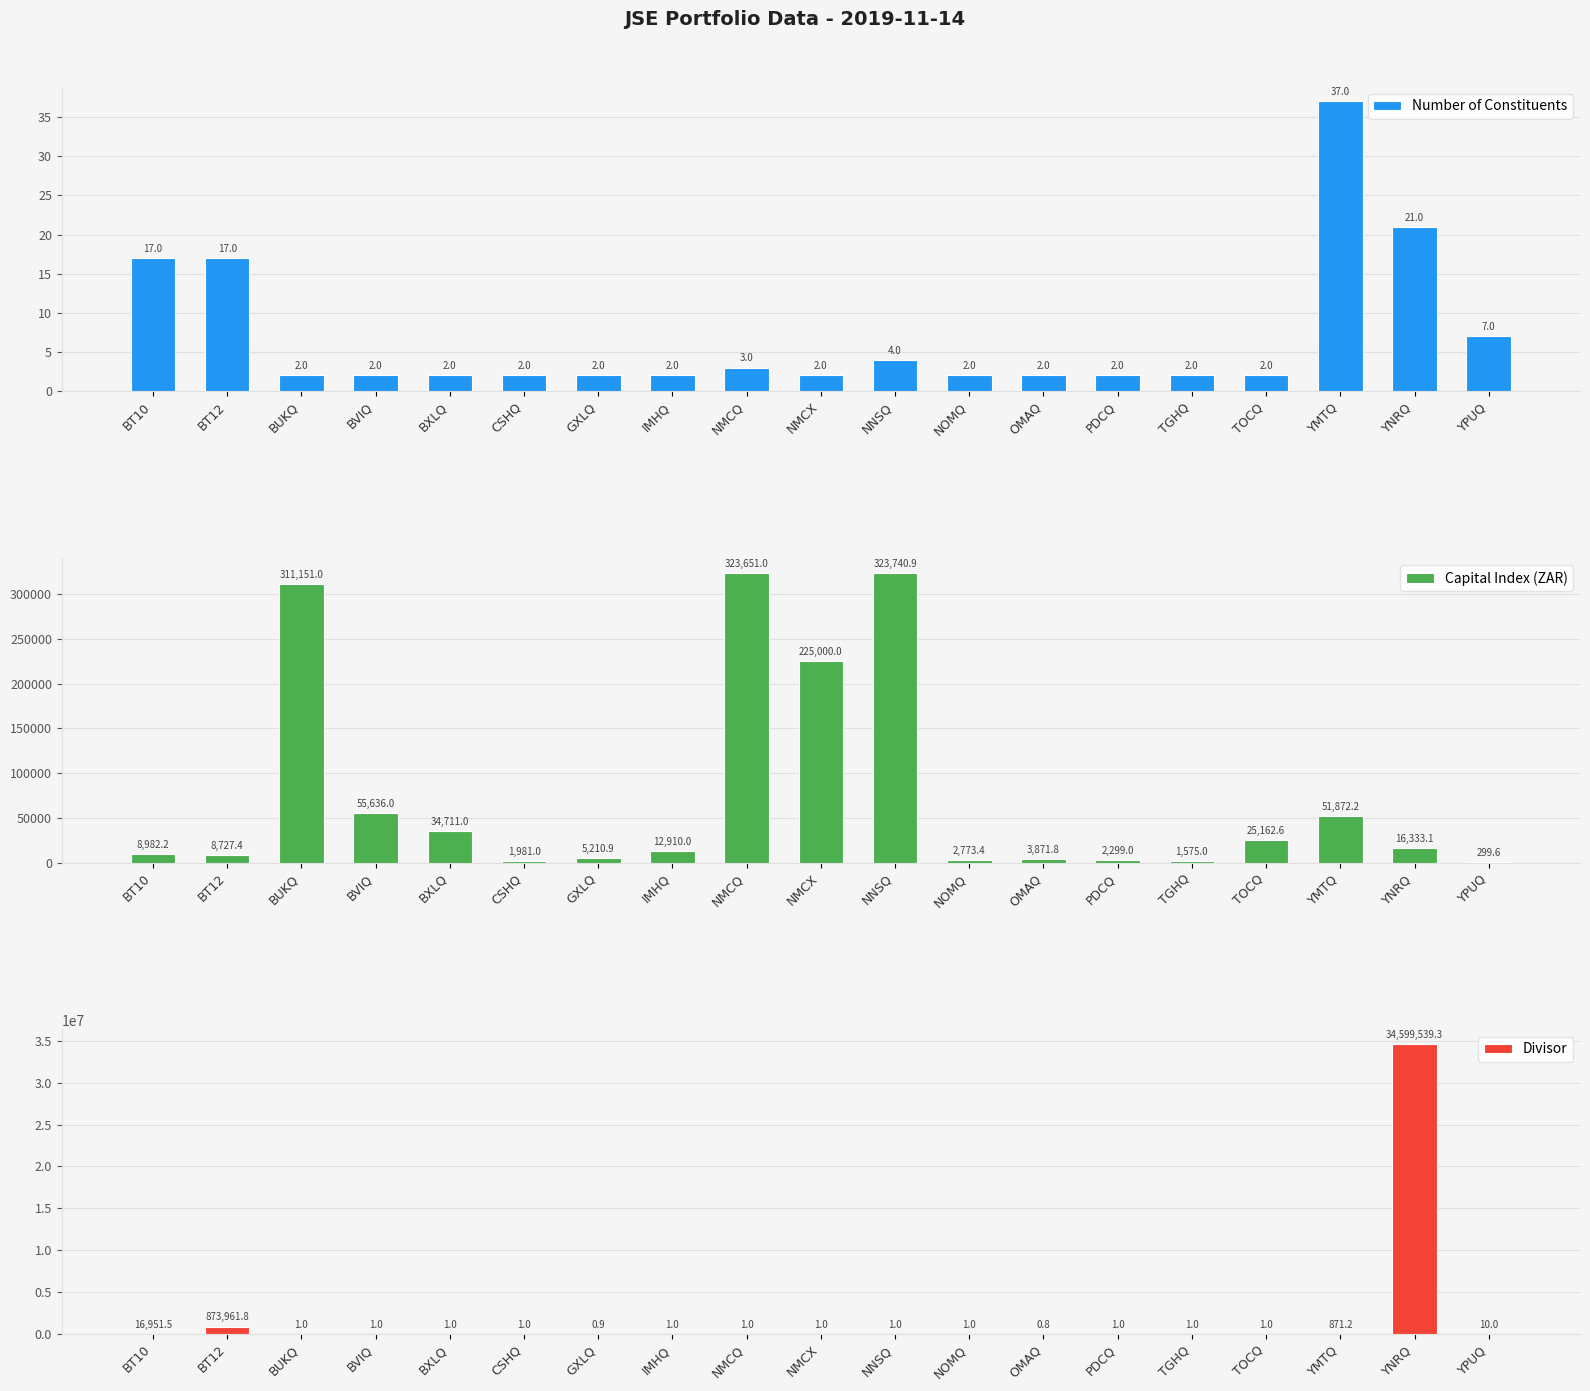

What are all the series names shown in the legend?

Number of Constituents, Capital Index (ZAR), Divisor